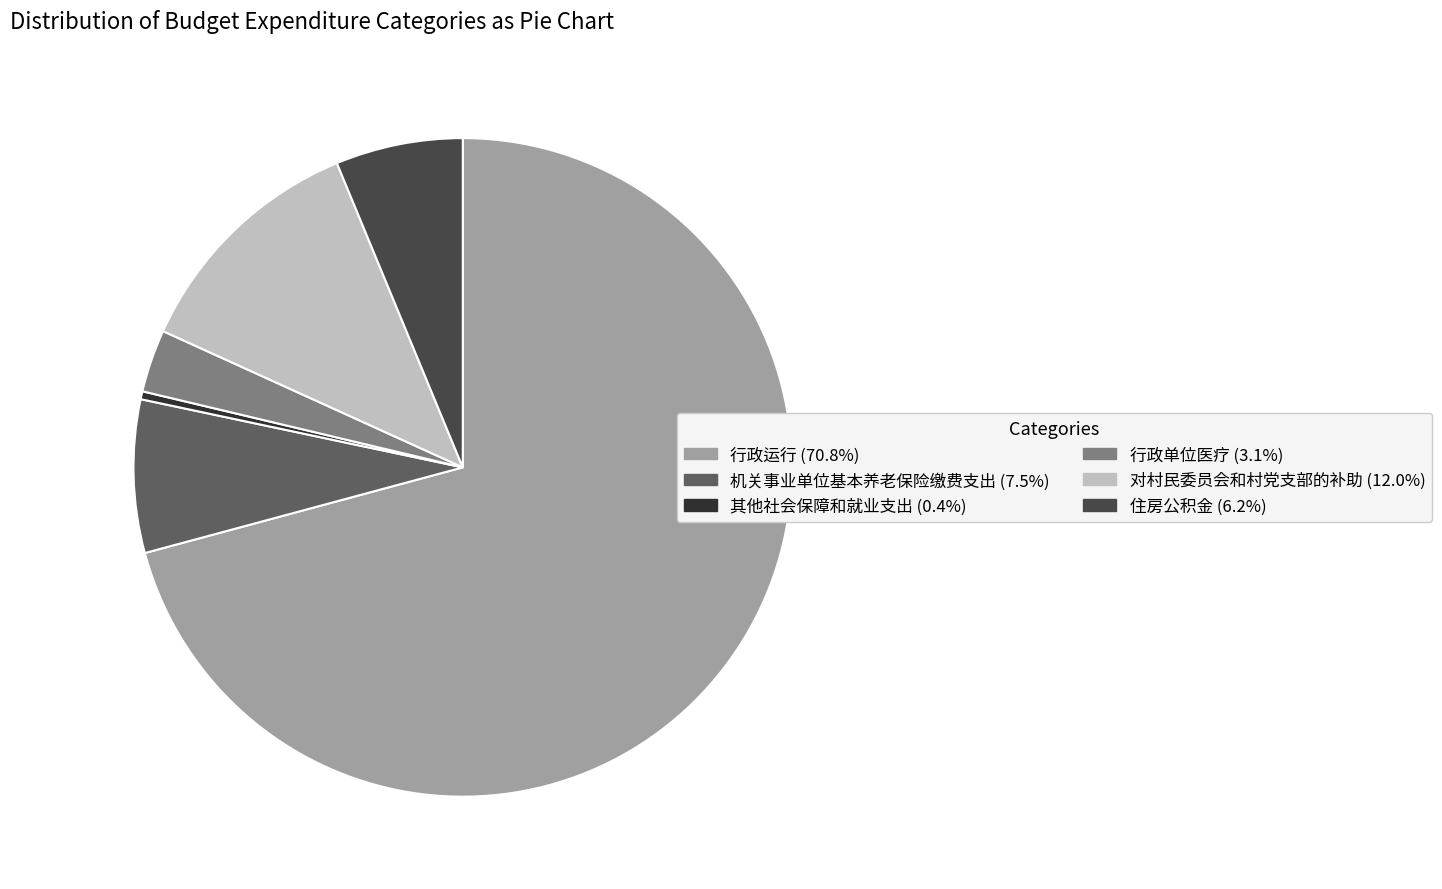

Which slice is the largest?

行政运行